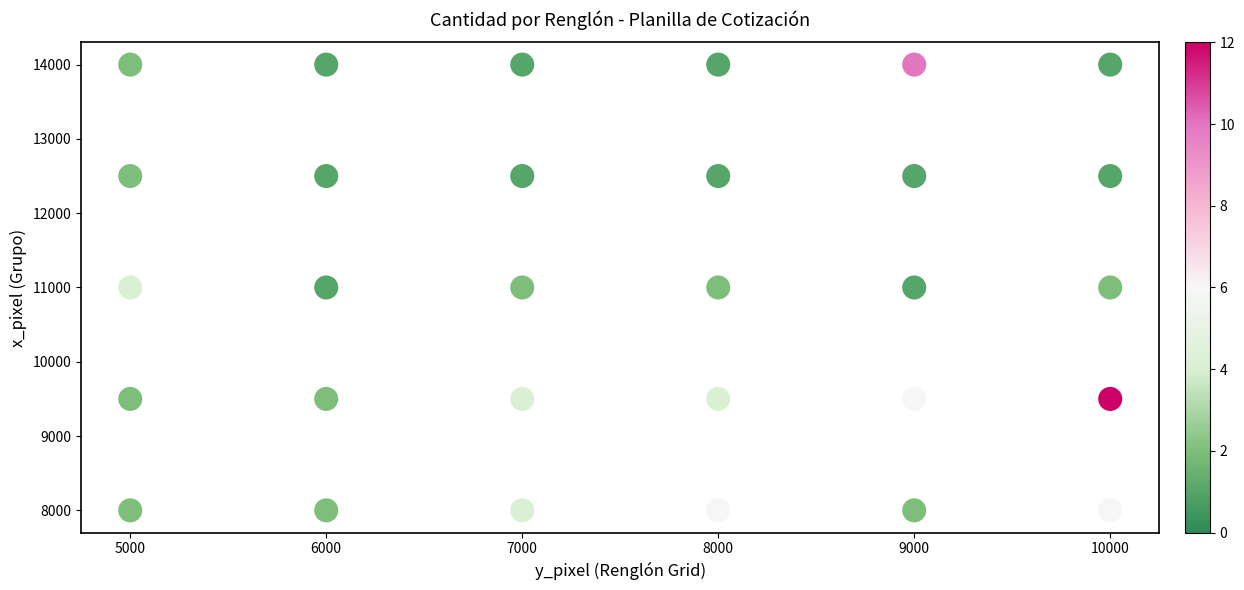

What is the range of X values (max minus min)?

5000